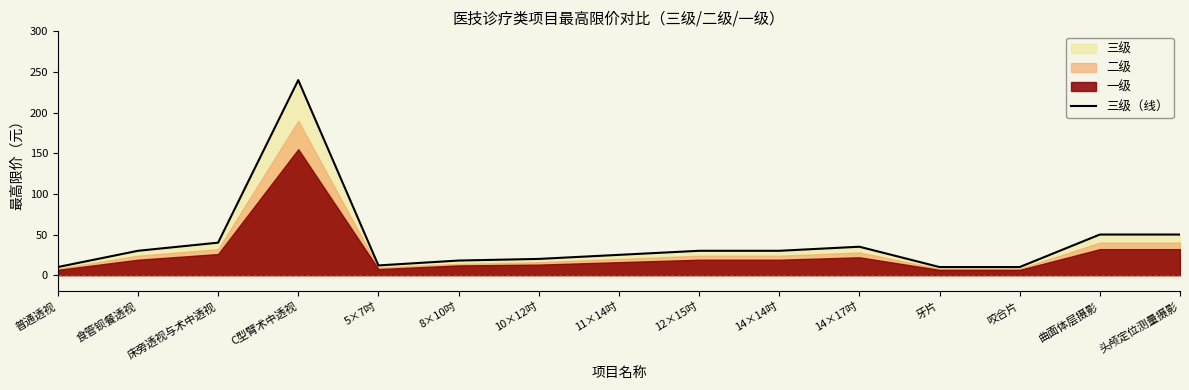

At which category does the data reach its first local valley?

5×7吋